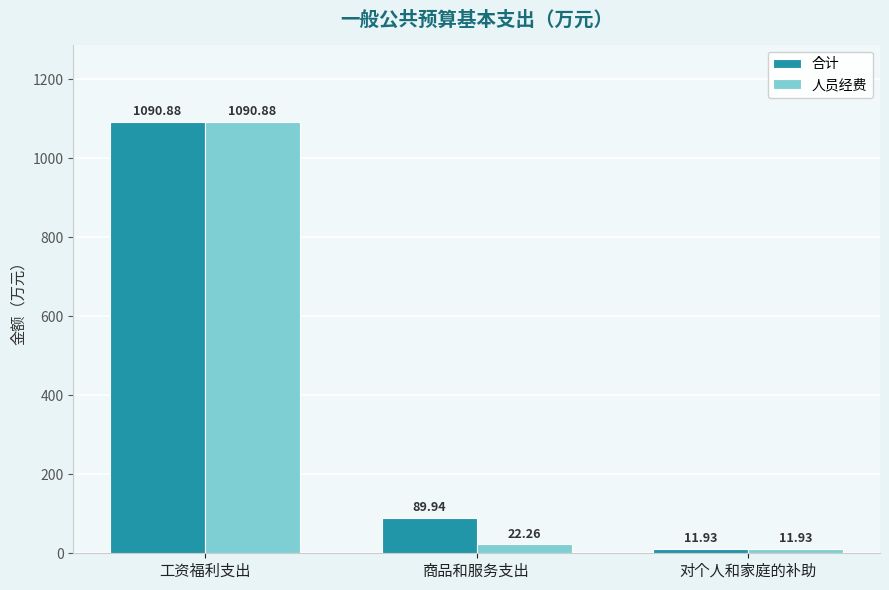

How many values in the 人员经费 series exceed 22?

2